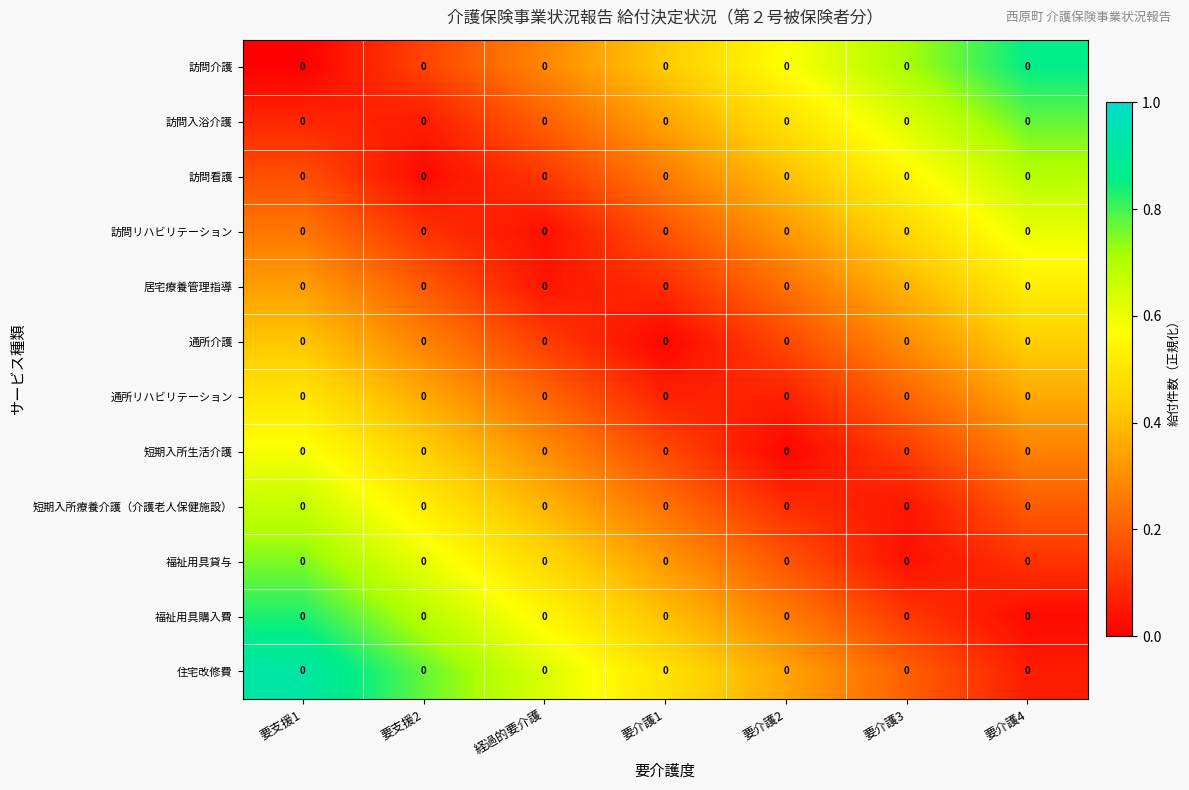

Is the value of 訪問入浴介護 at 要支援2 greater than the value of 住宅改修費 at 要支援2?

No